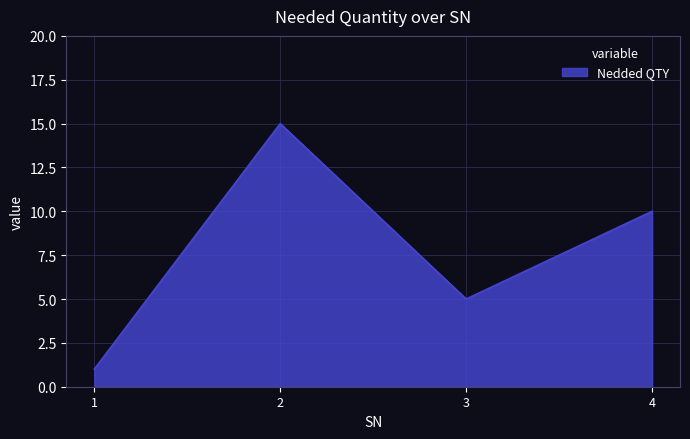

Reading left to right, list all the values displayed in this chart.

1	15	5	10